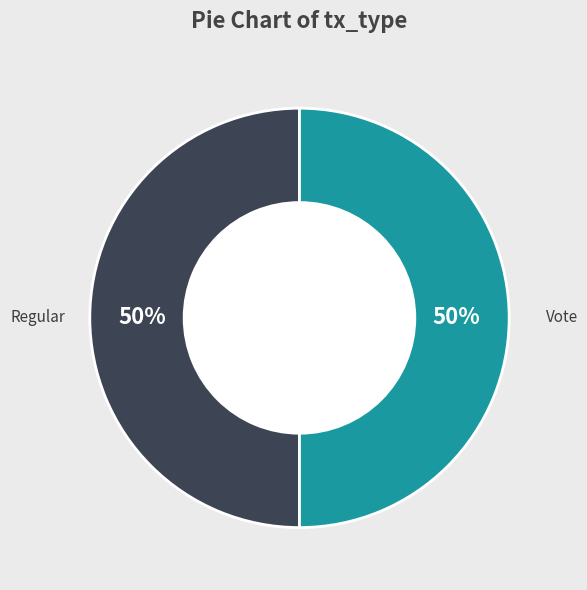

Approximately how many times larger is the value at Vote compared to Regular?

1.0